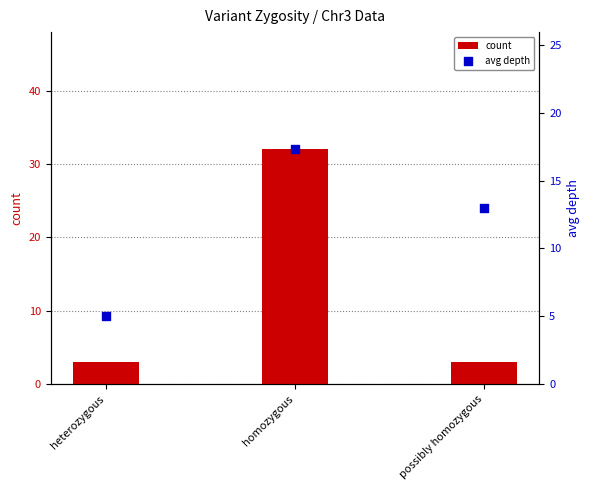

What are all the series names shown in the legend?

count, avg depth